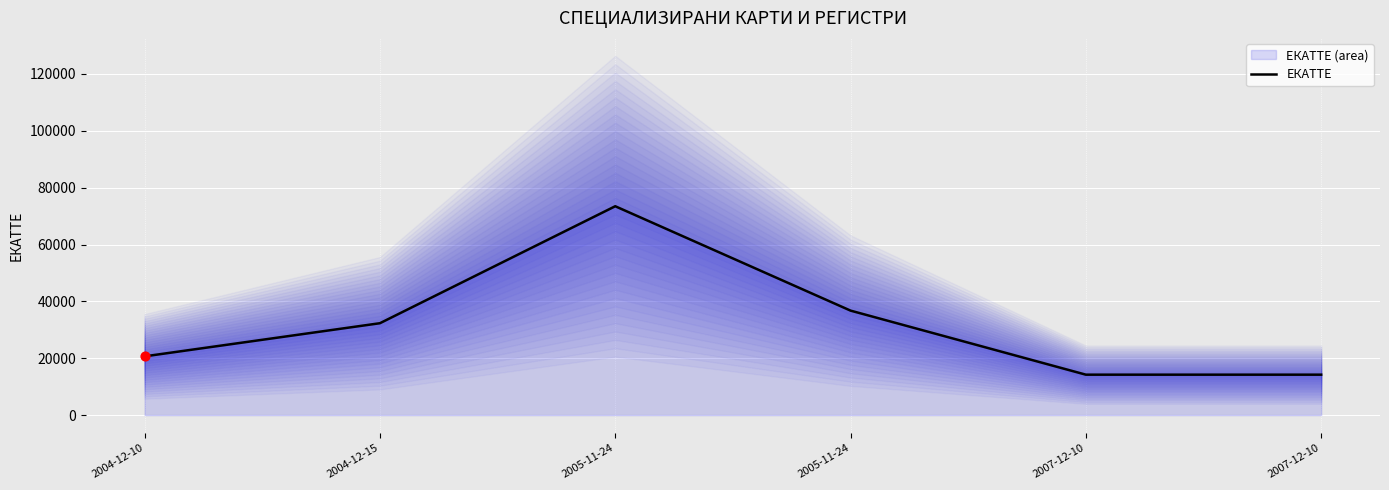

Between 2004-12-15 and 2007-12-10, which is larger?

2004-12-15